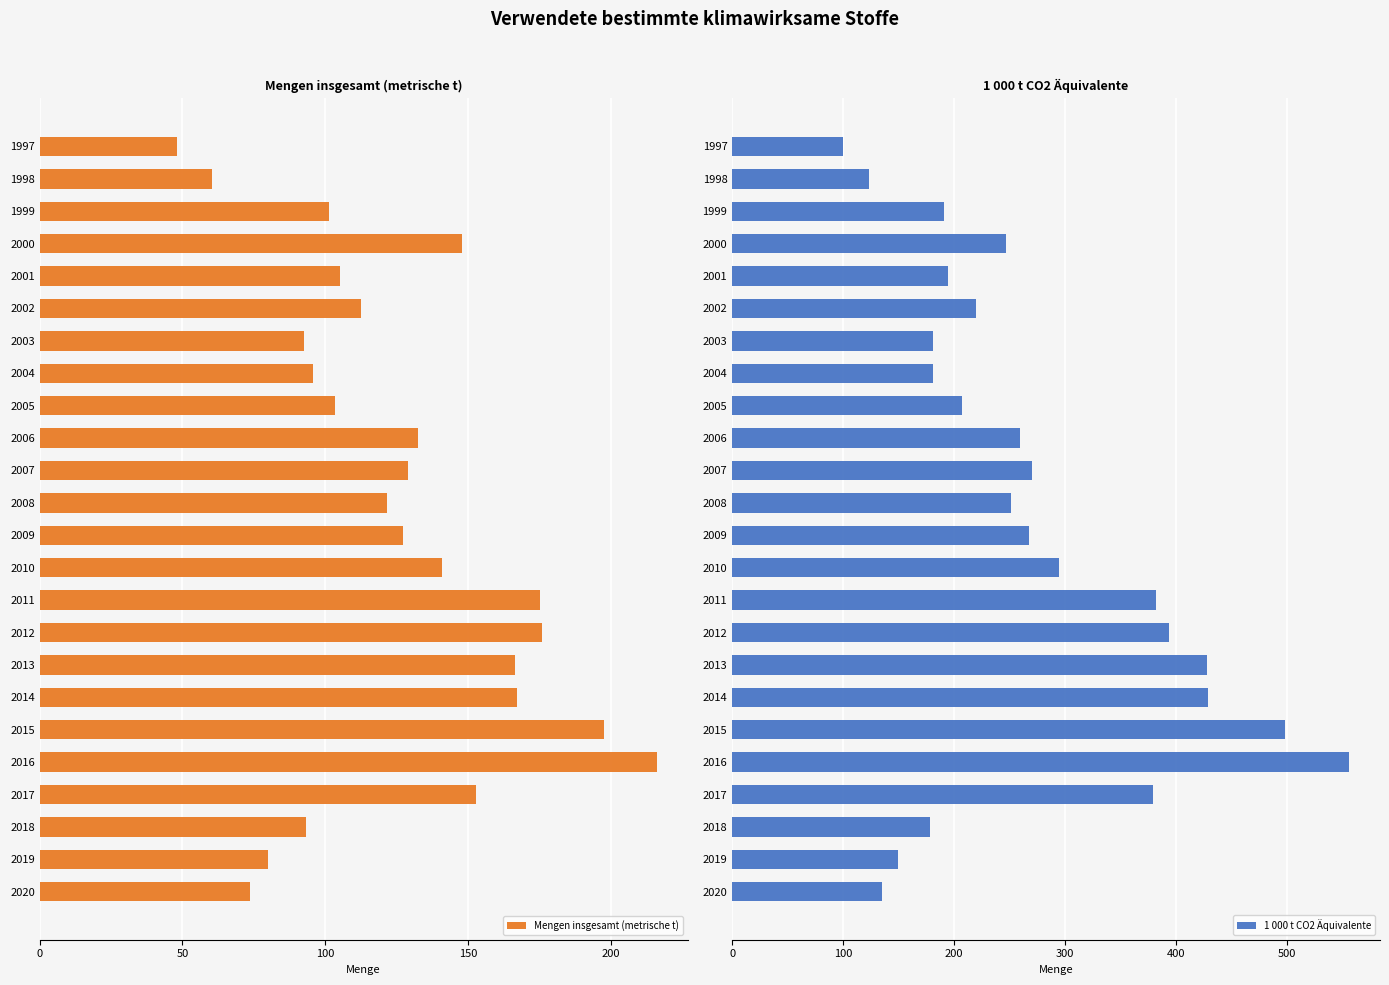

Is it true that Mengen insgesamt (metrische t) equals 130.9 at 2019?

False